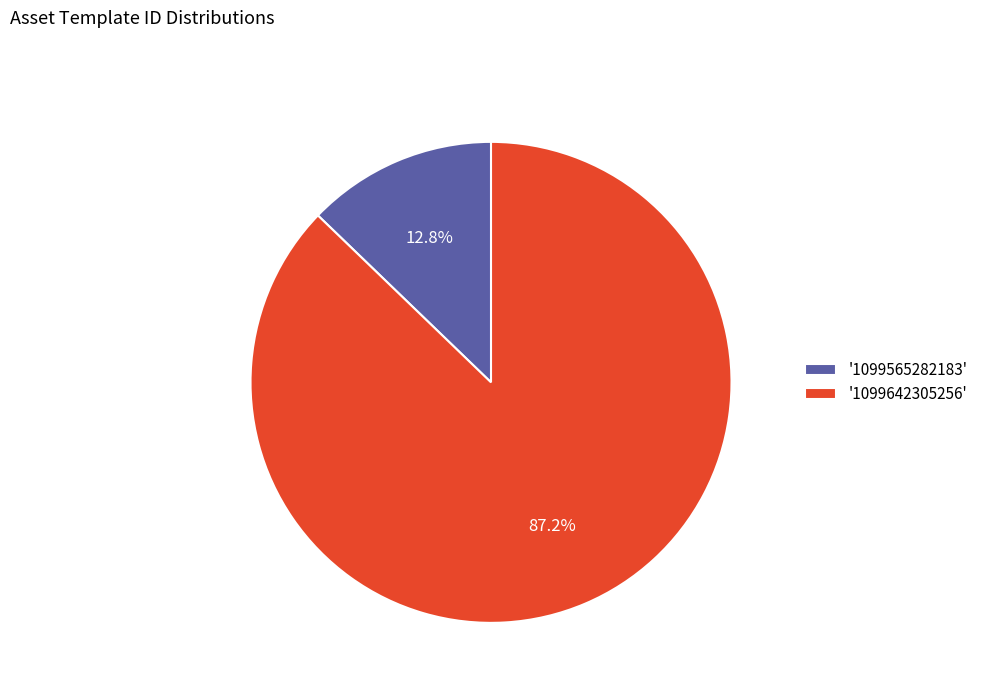

Is '1099565282183' the majority of the pie?

No